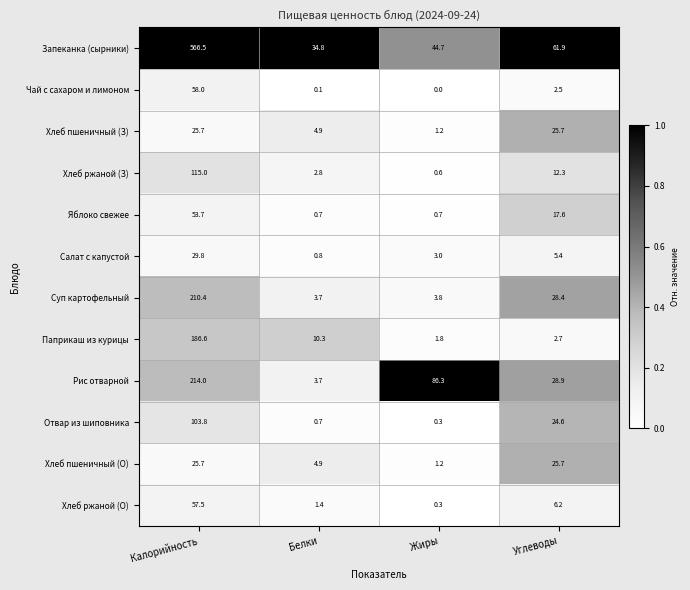

At how many categories does at least one series exceed 0?

4